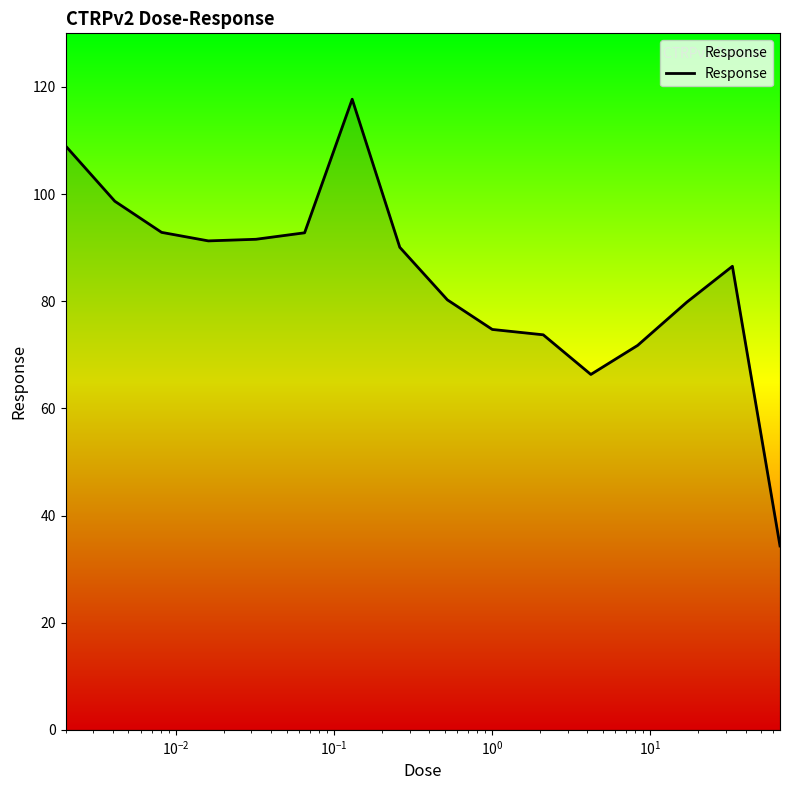

What is the minimum value shown in the chart?

34.3